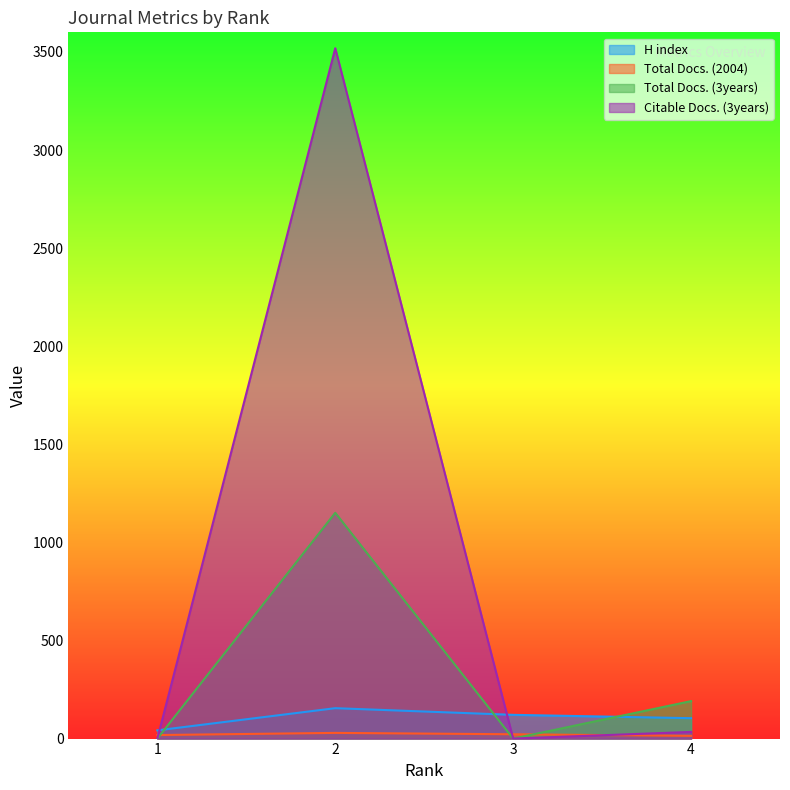

Is it true that Total Docs. (3years) equals 311 at 4?

False